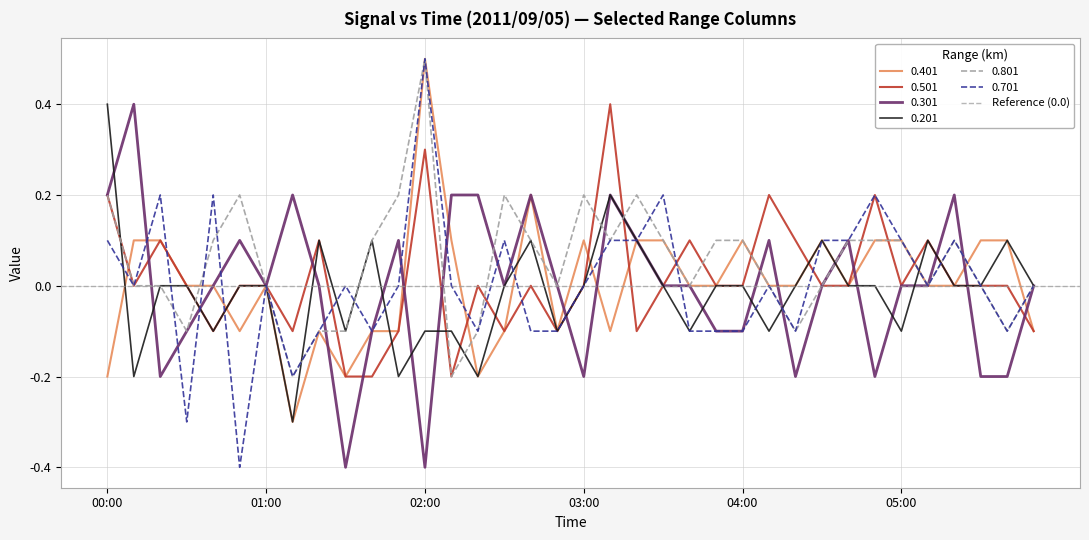

Which series has the largest total across all categories?

0.801